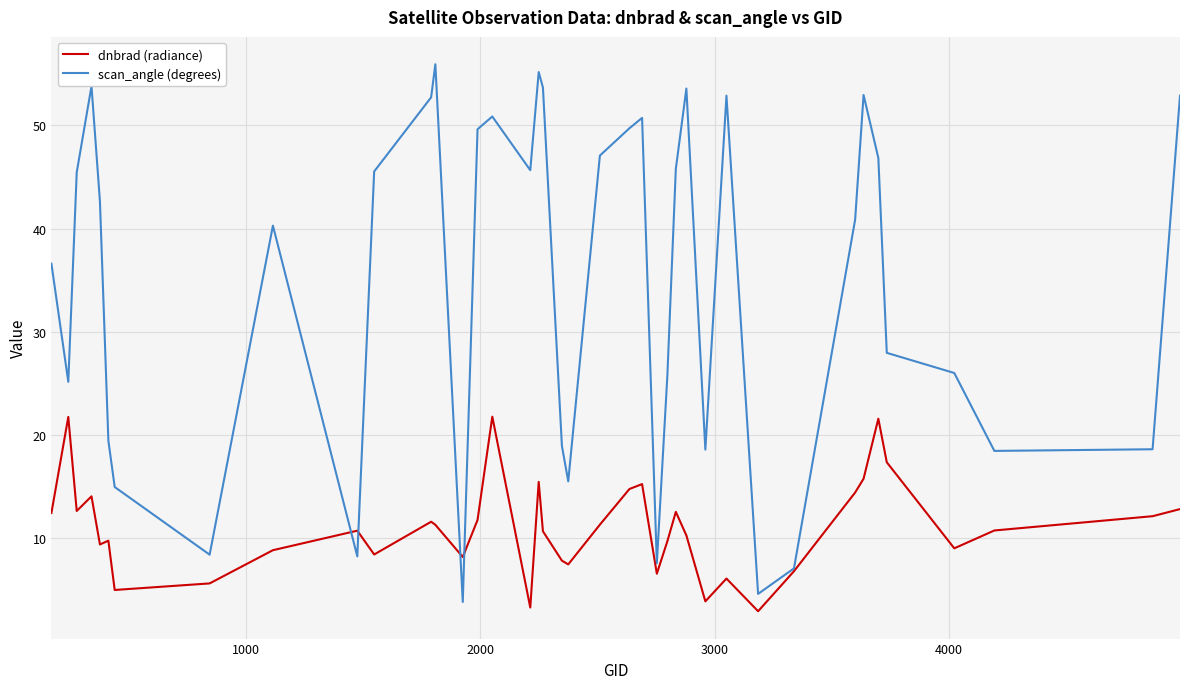

How many lines are shown in the chart?

2